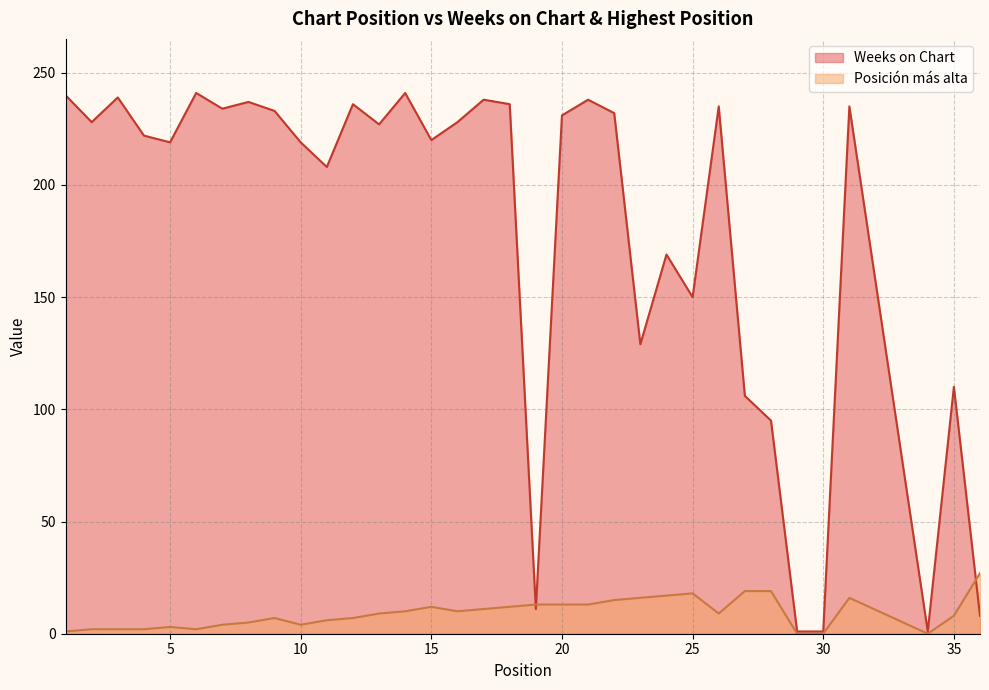

Is it true that Weeks on Chart equals 235 at 31?

True